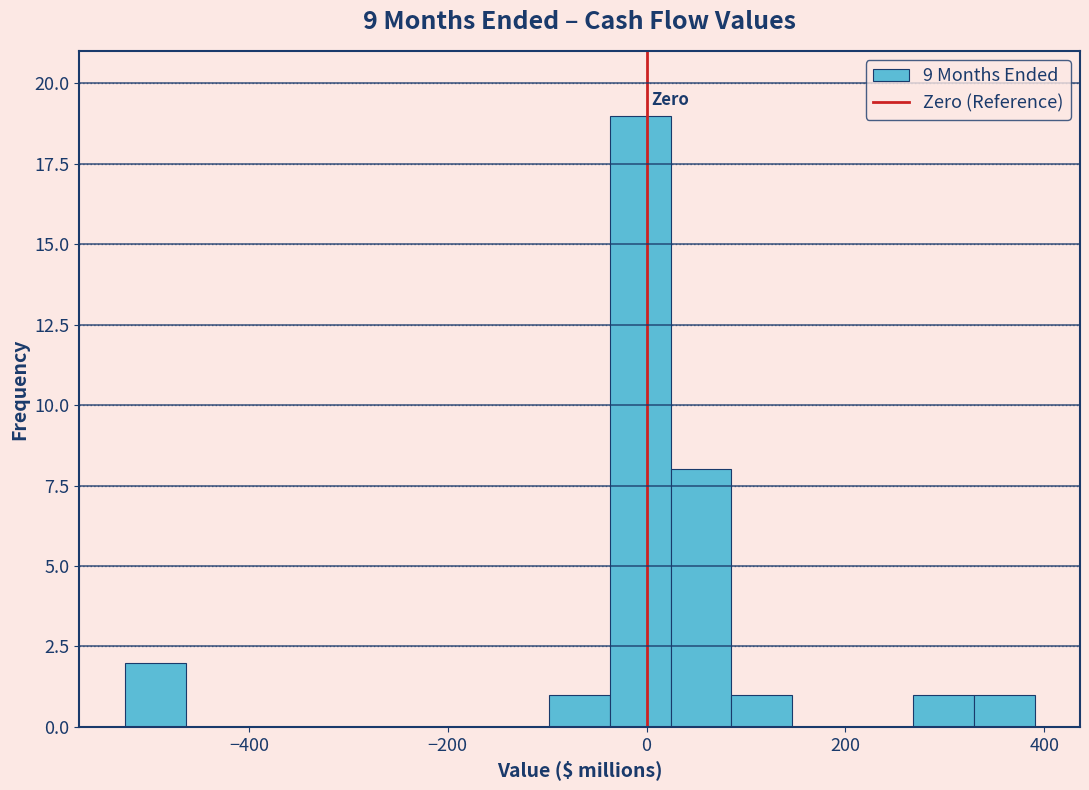

Around what value on the x-axis is the tallest bar? Give the approximate position of its centre, as read against the axis.

0